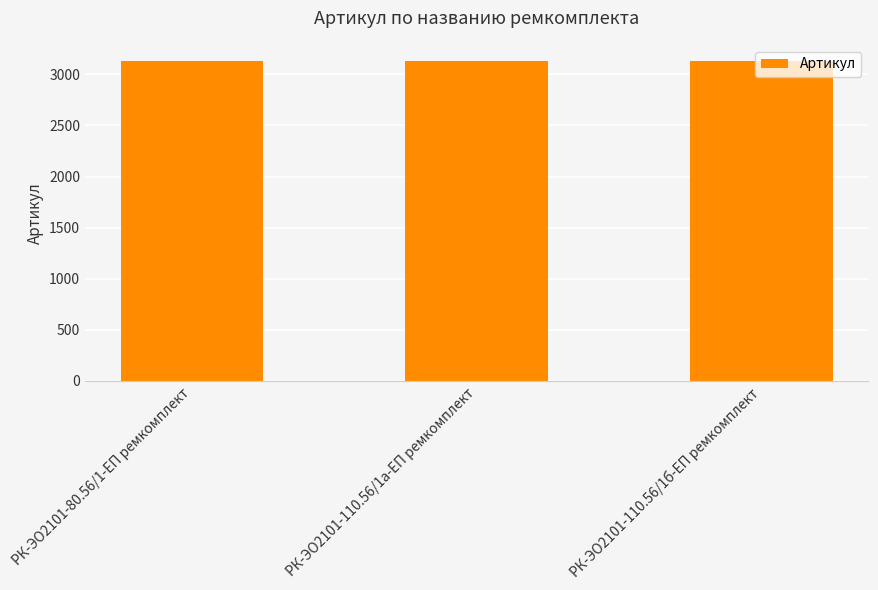

What is the greatest value displayed?

3132